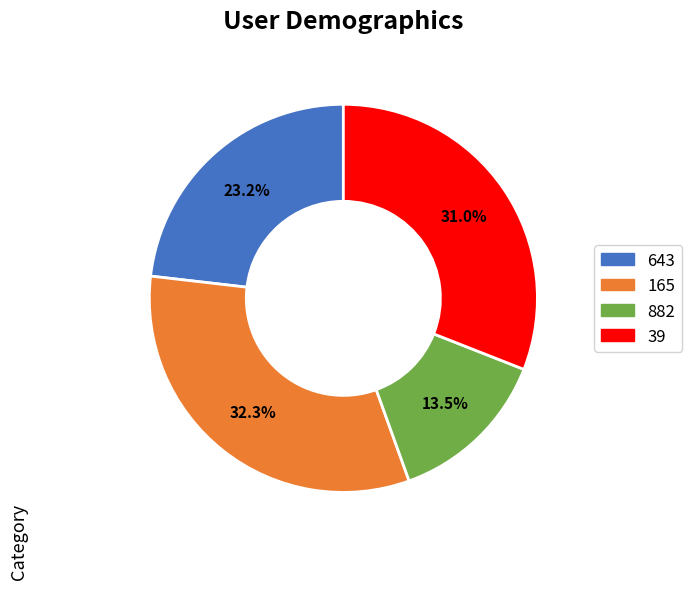

The 39 slice represents 31% of the pie. True or false?

True